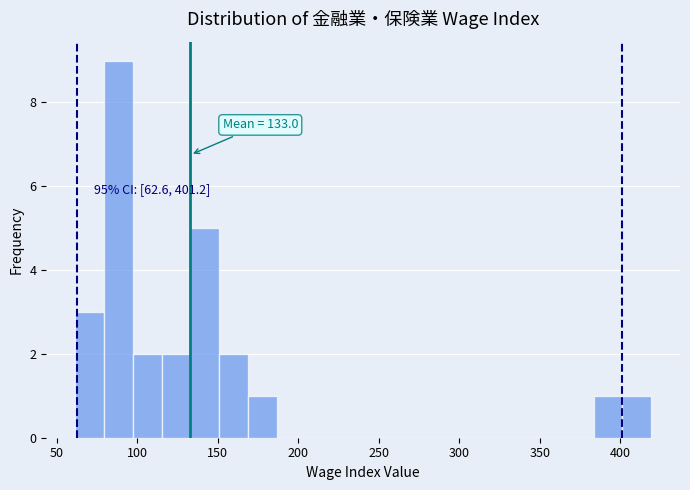

Read against the x-axis, roughly where is the centre of the tallest bar?

90